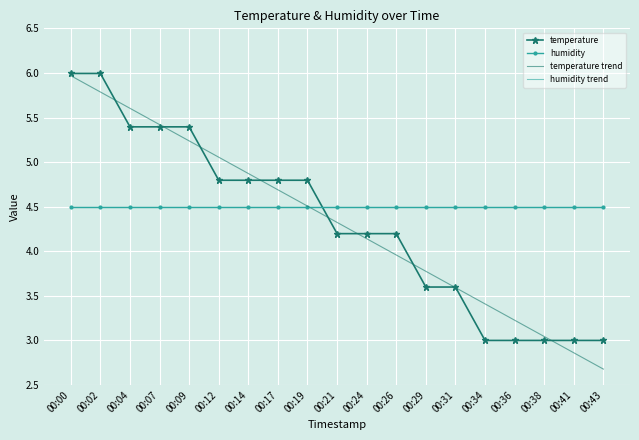

At which category is the sum across all series the highest?

00:00